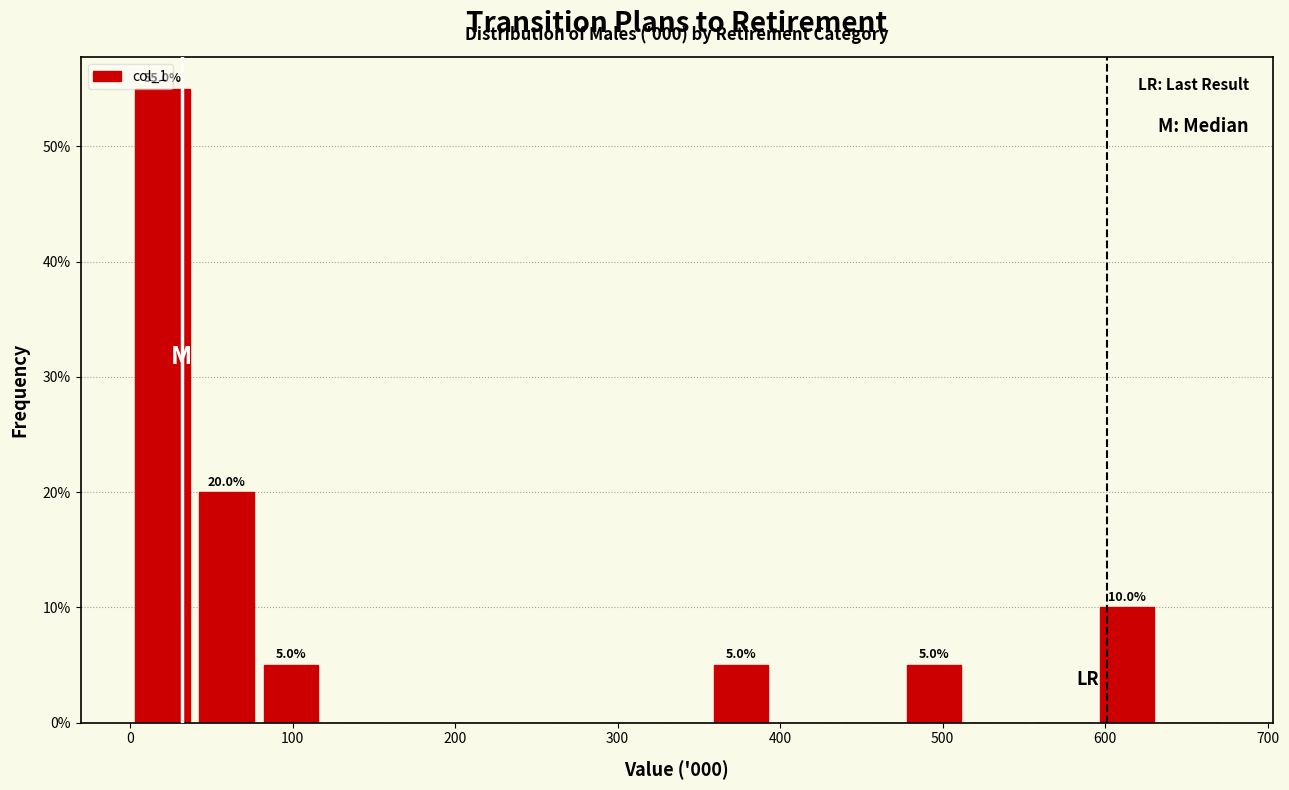

Read against the x-axis, roughly where is the centre of the tallest bar?

20